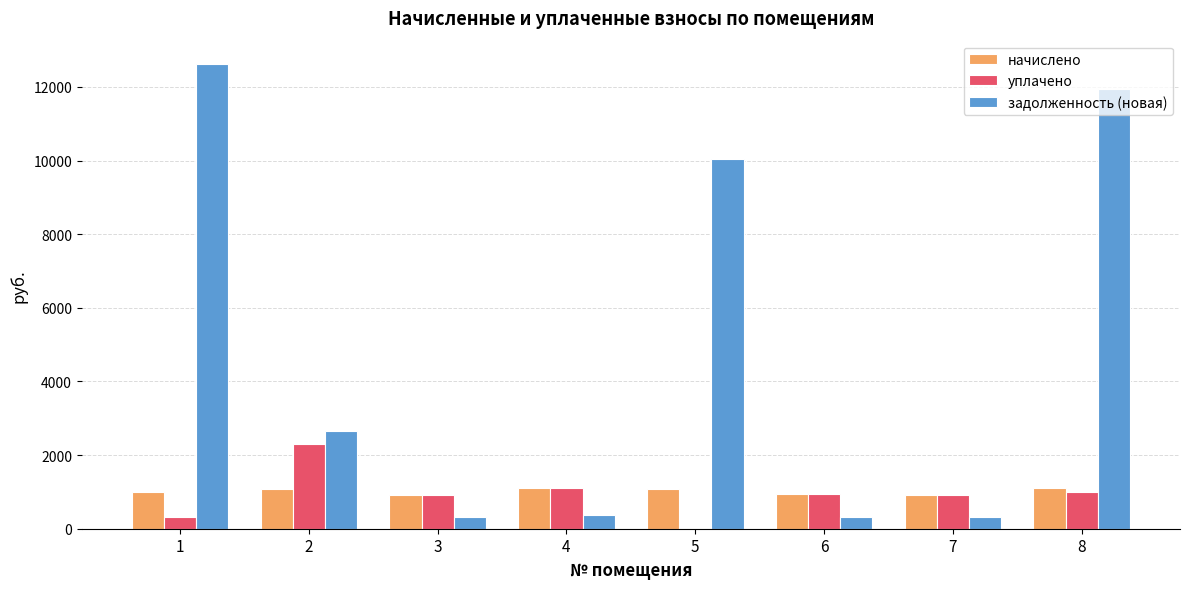

What is the maximum value for начислено?

1114.6